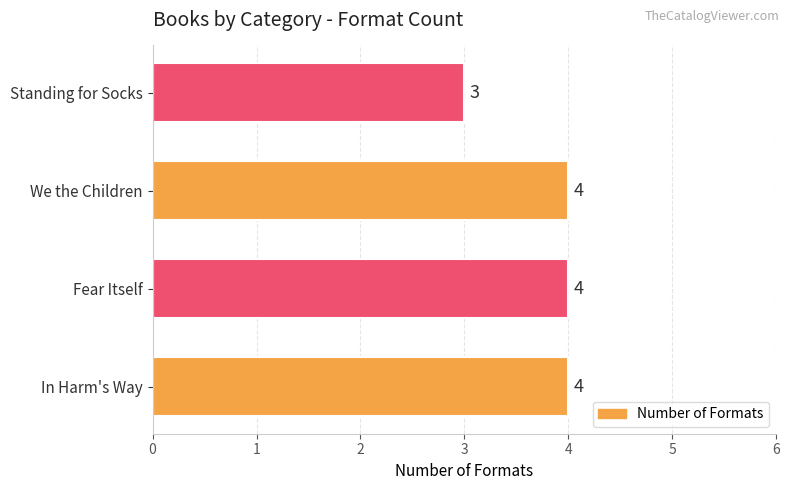

What is the smallest value displayed?

3